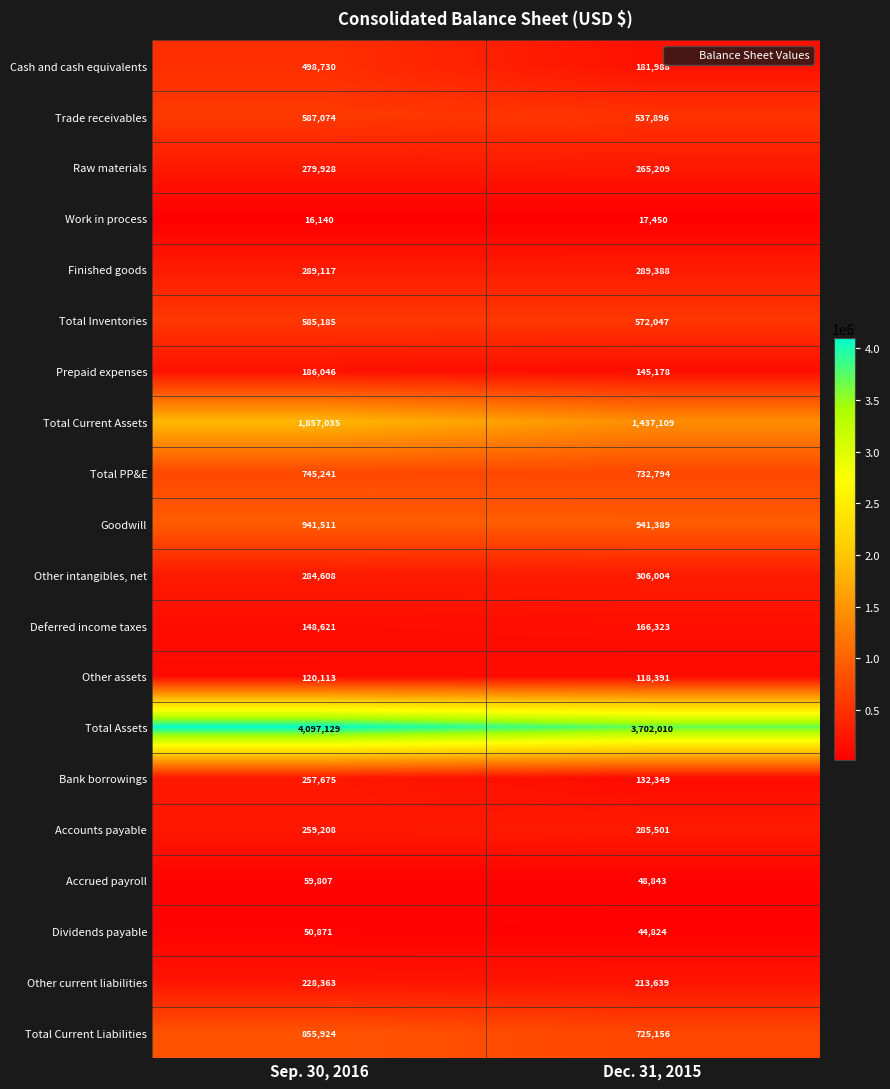

The value of Dividends payable at Sep. 30, 2016 is 50871. True or false?

True